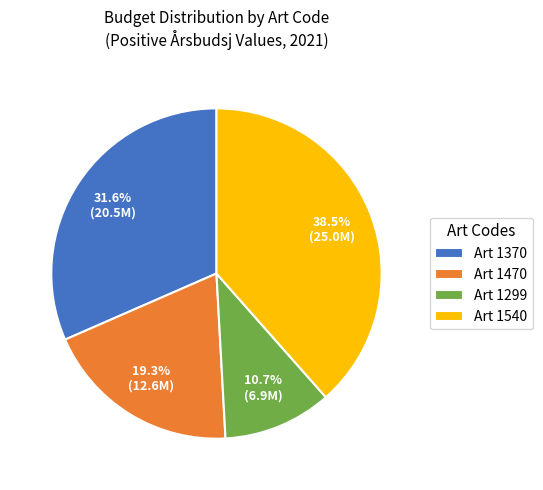

Is there a majority slice in this chart?

No